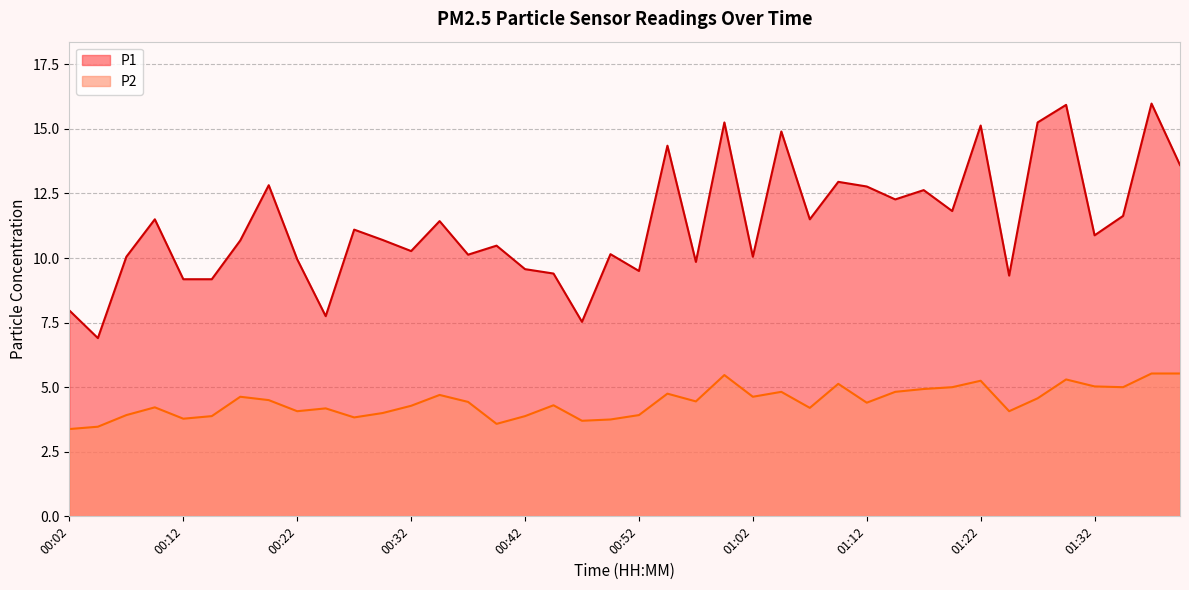

Between 01:27 and 00:17, which is larger?

01:27